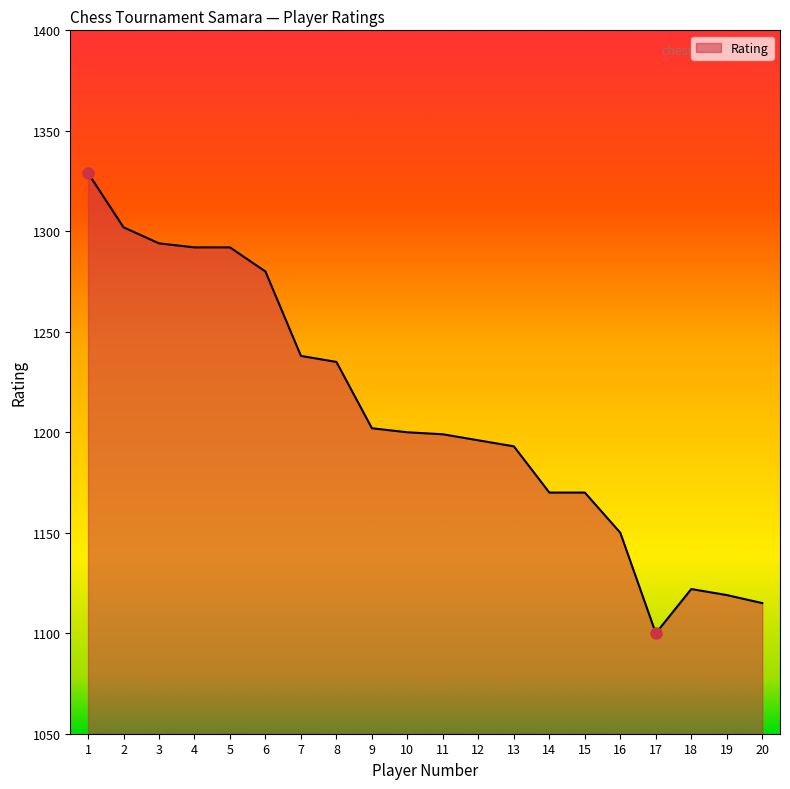

What is the minimum value shown in the chart?

1100